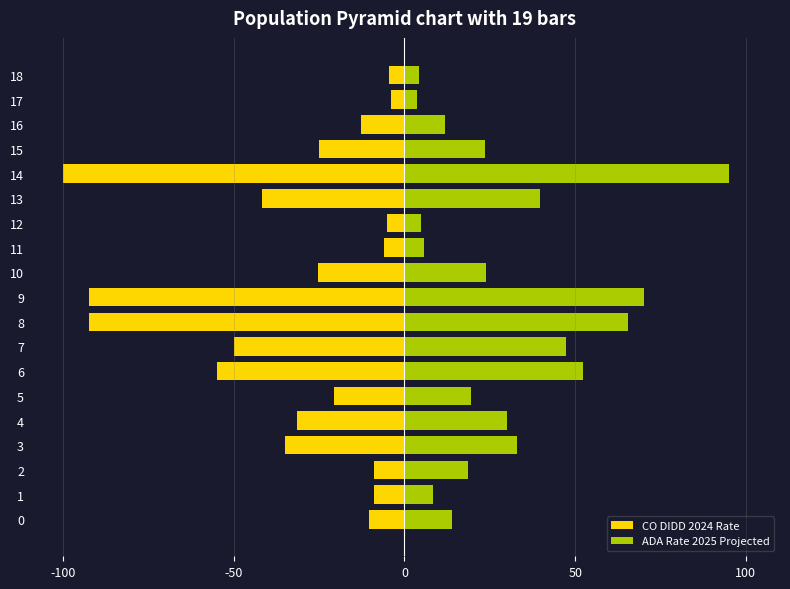

Which label corresponds to the smallest value in the chart?

14